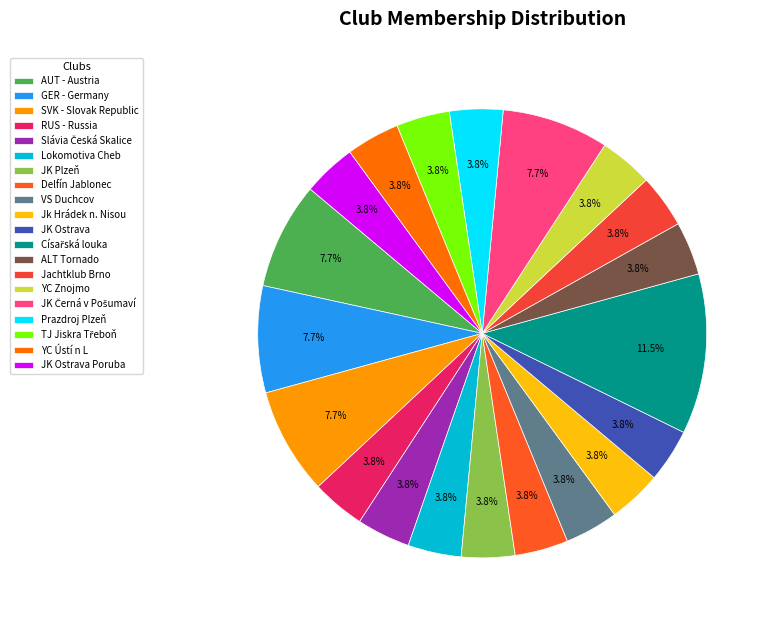

How many segments does this pie chart have?

20